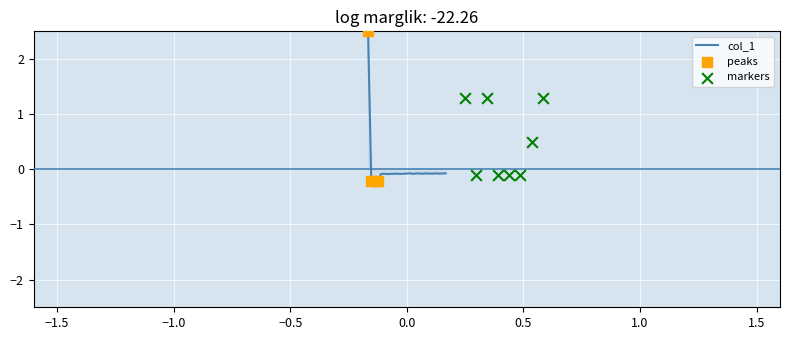

Which has a higher value, 181.8418 or 183.15513622?

181.8418